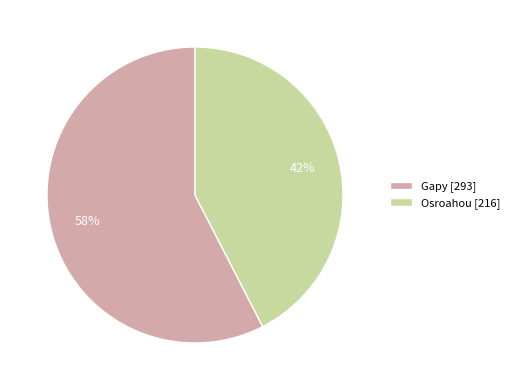

Does Gapy account for over 50% of the chart?

Yes